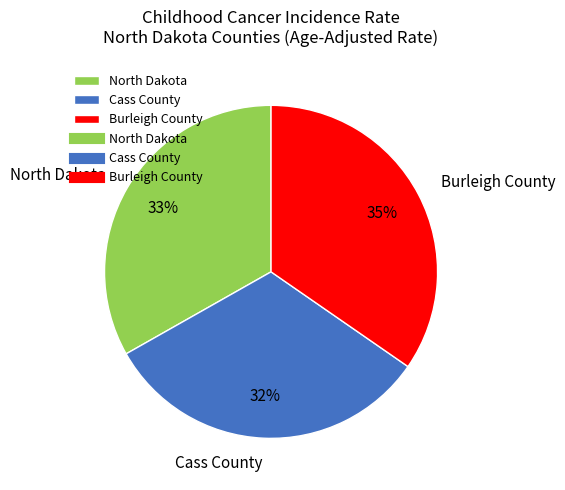

Does any single category account for the majority?

No